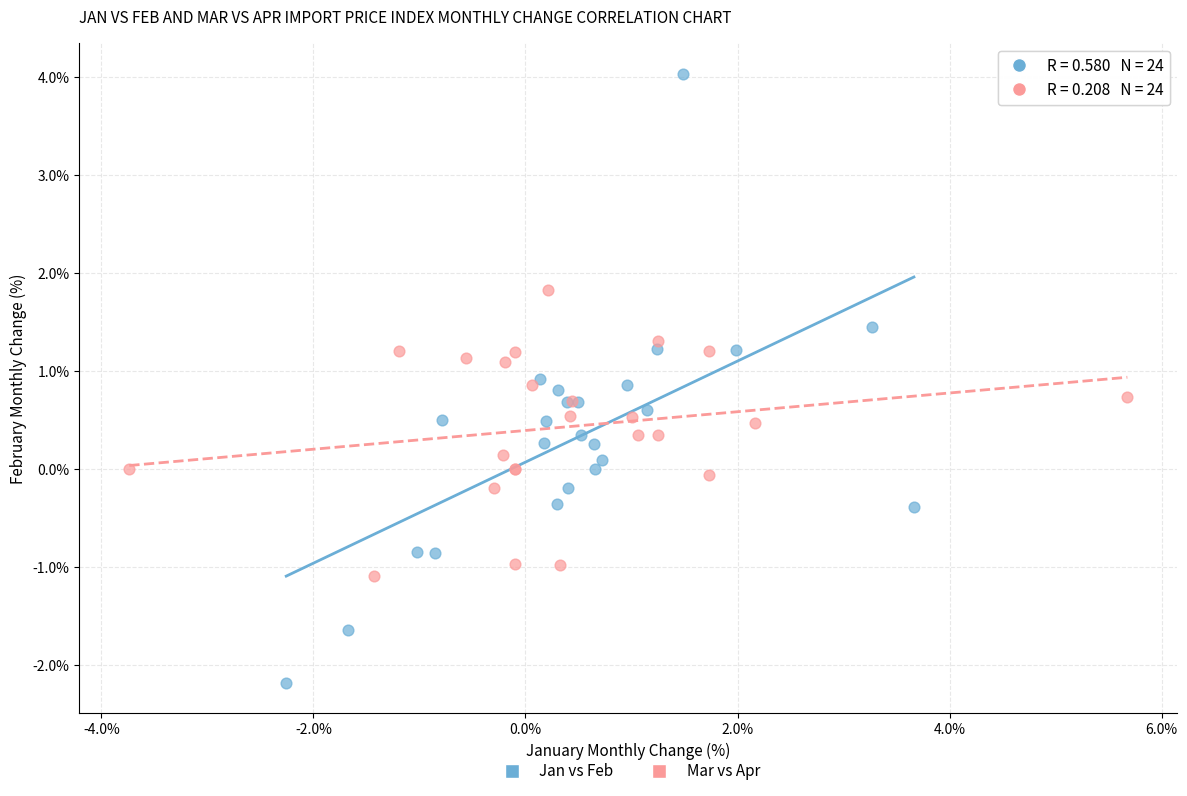

Which series has the widest spread of Y values?

Jan vs Feb